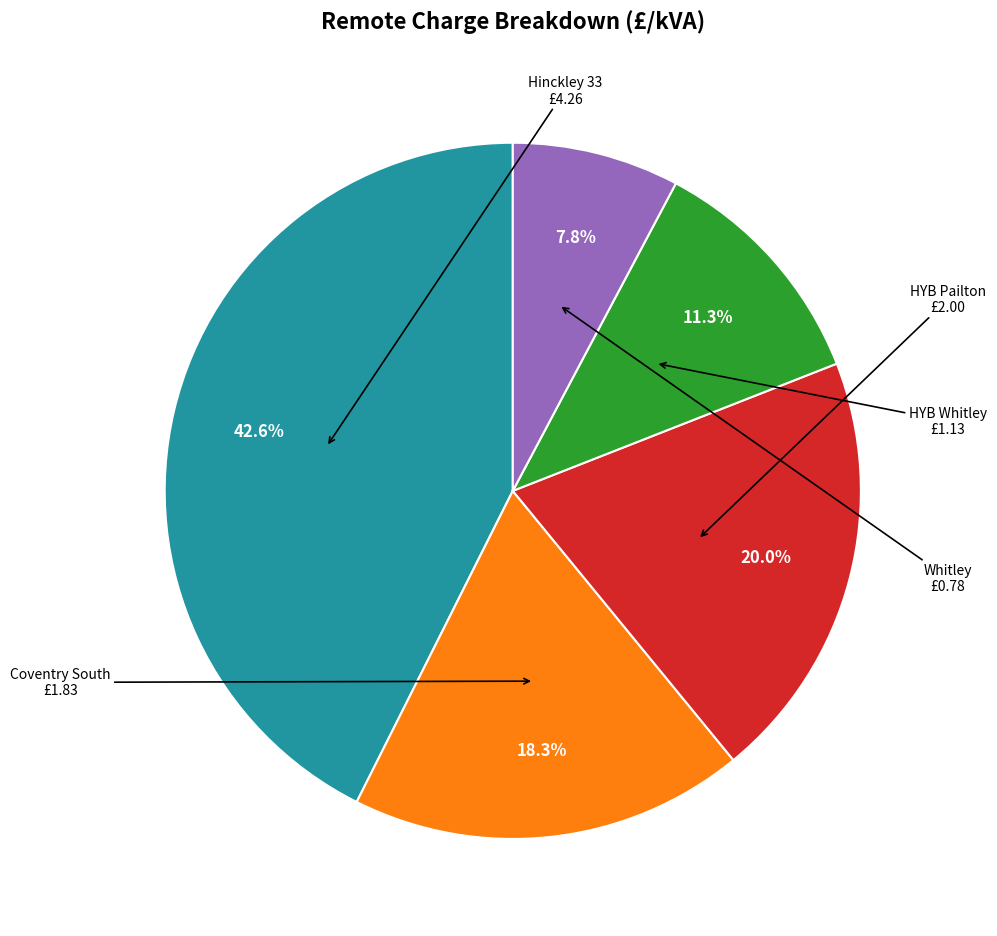

Is there any slice that represents more than half of the pie?

No